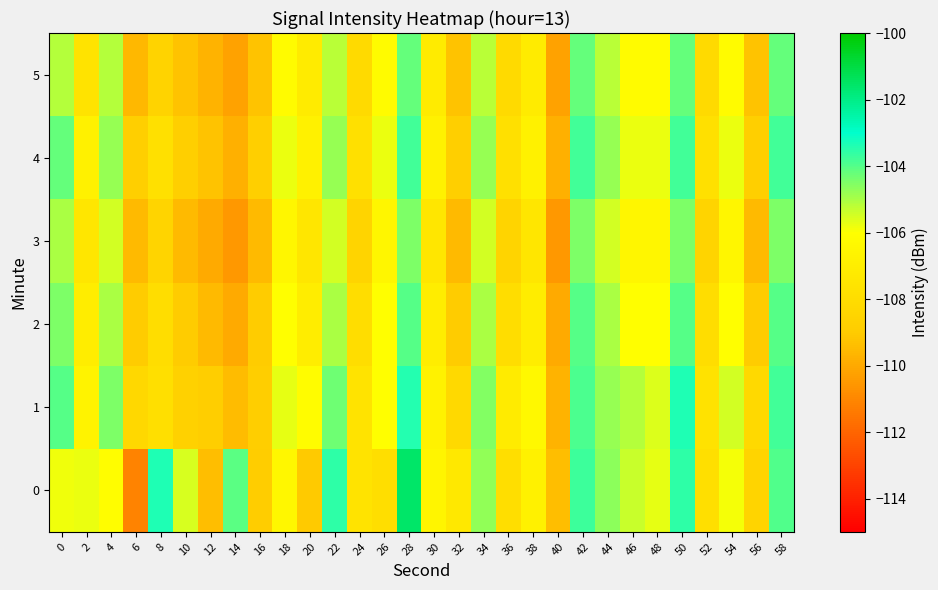

At 0, list the series in order from largest to smallest.

1, 4, 2, 3, 5, 0